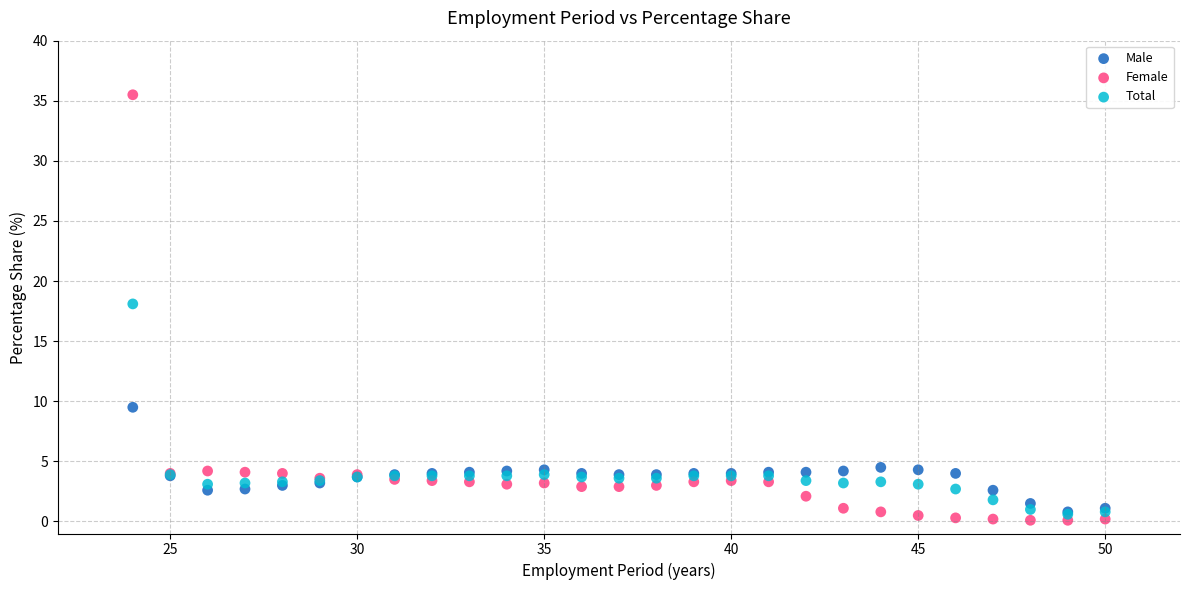

Across all series, what Y value is closest to 17?

18.1